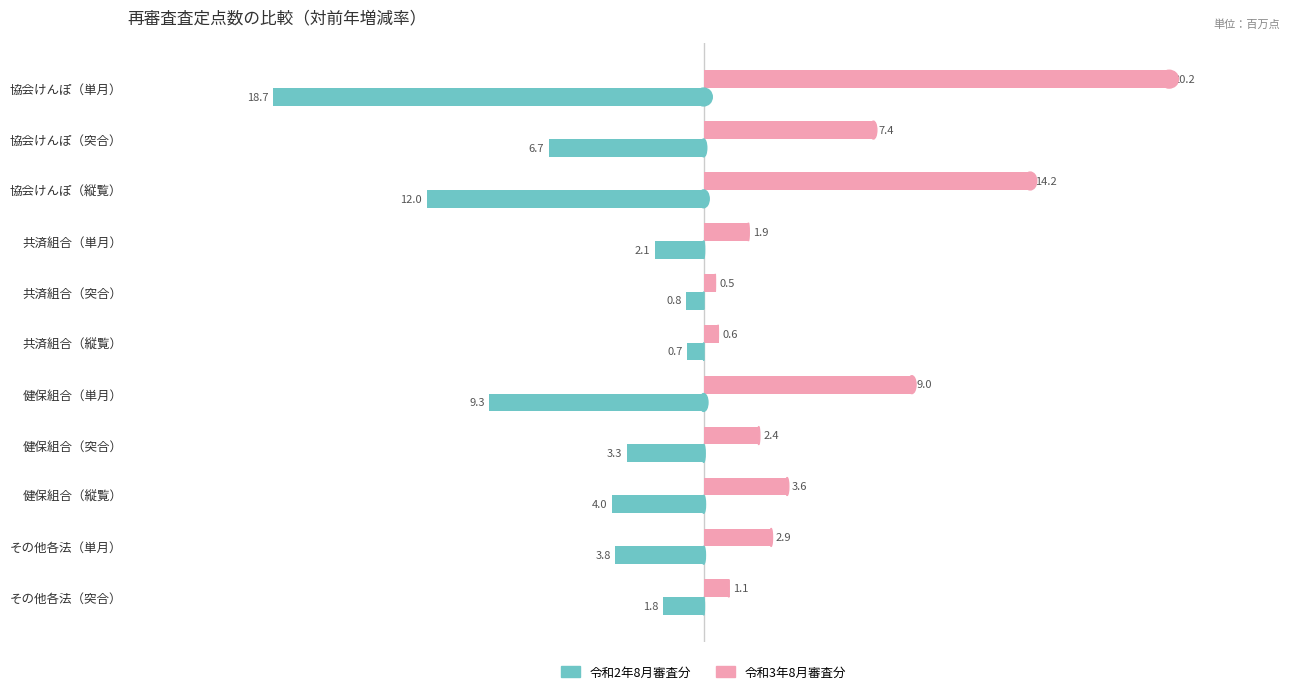

What is the minimum value shown in the chart?

-18.7